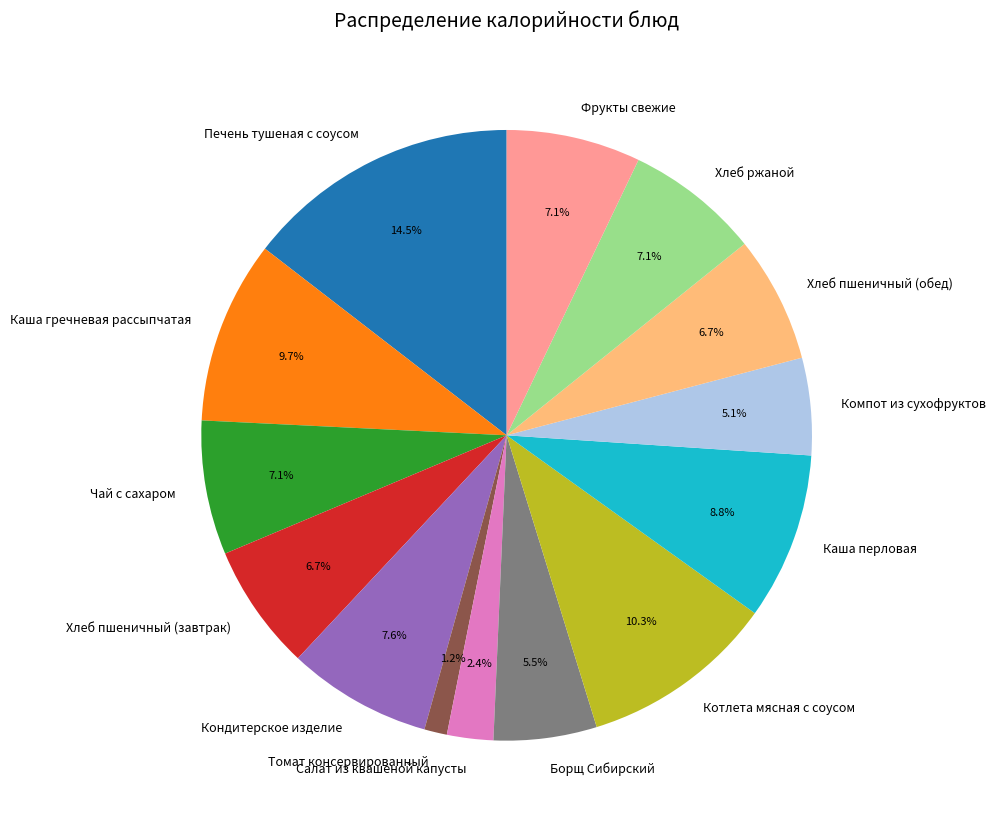

Which slice is the smallest?

Томат консервированный